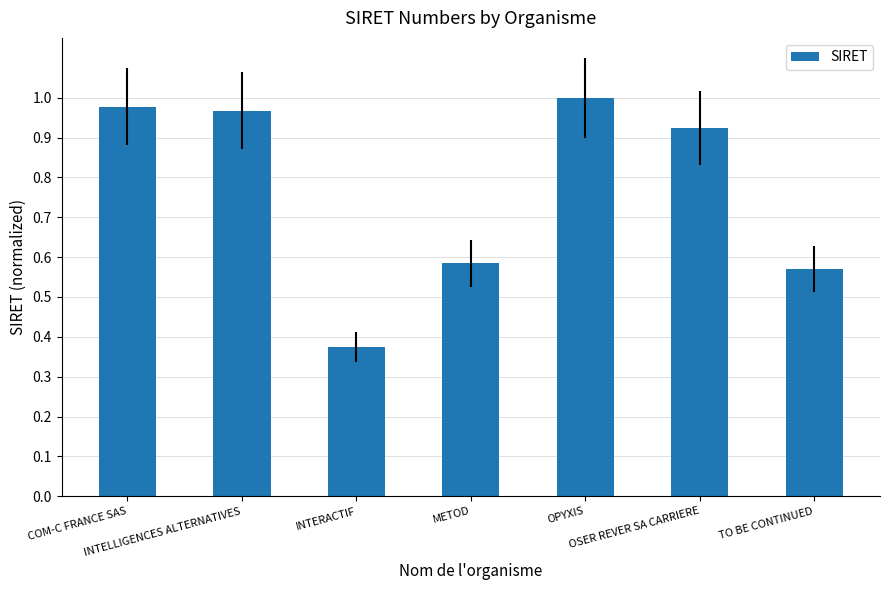

What is the average value?

0.8